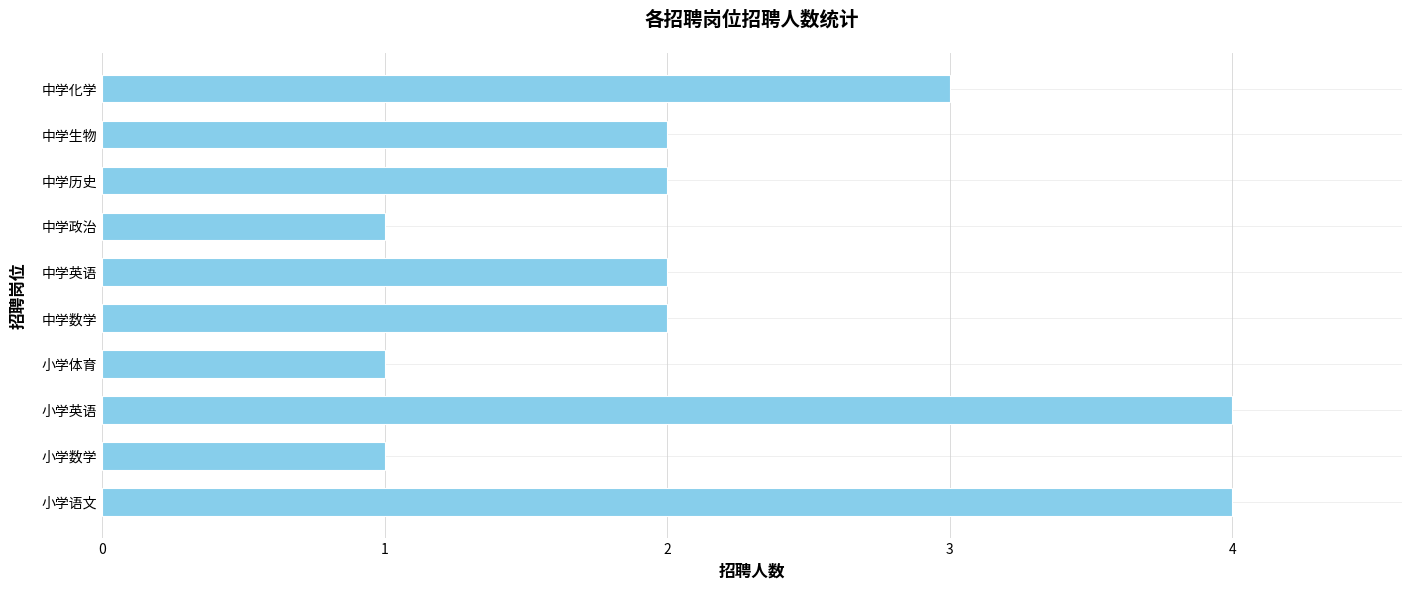

What is the maximum value shown in the chart?

4